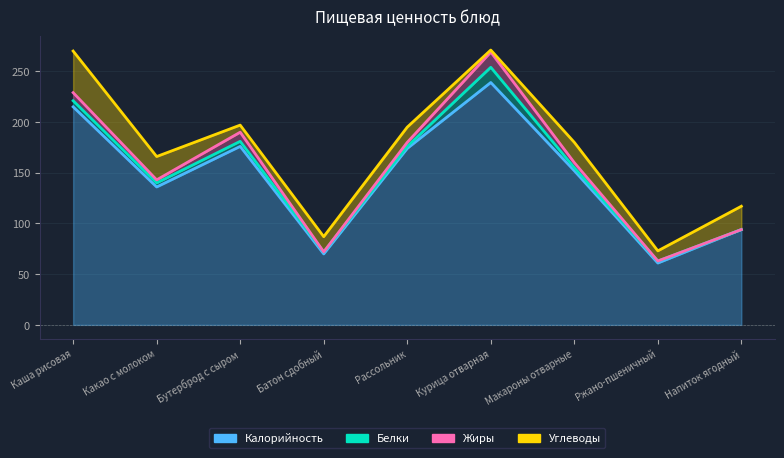

What is the total value across all series at Какао с молоком?

166